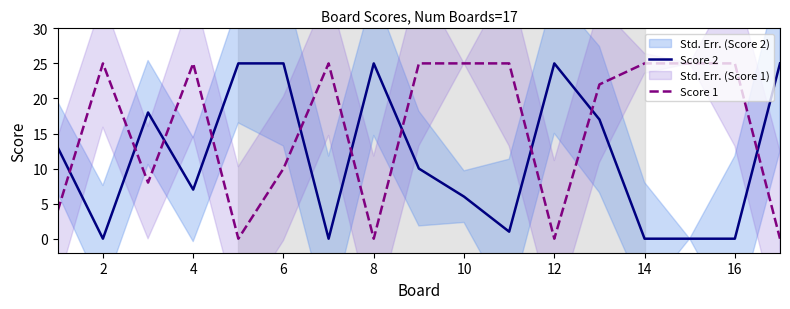

What is the maximum value for Score 2?

25